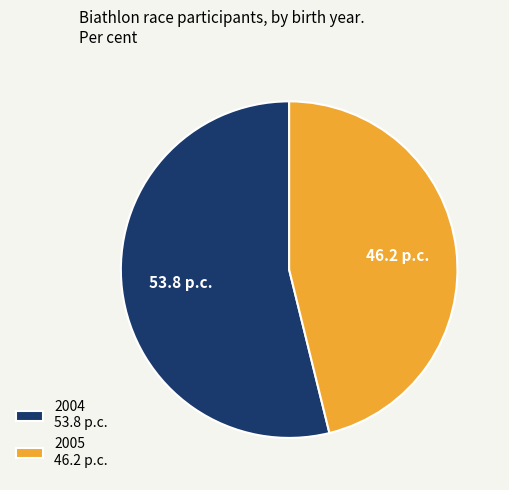

Do 2005 and 2004 together represent more than half of the pie?

Yes